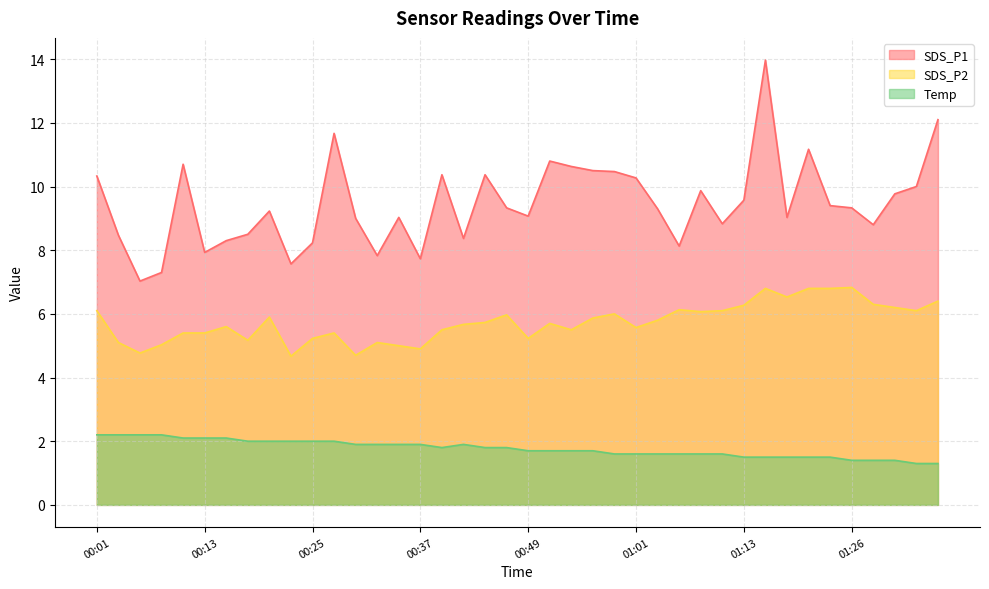

What is the difference between the maximum and minimum values in the SDS_P1 series?

6.9